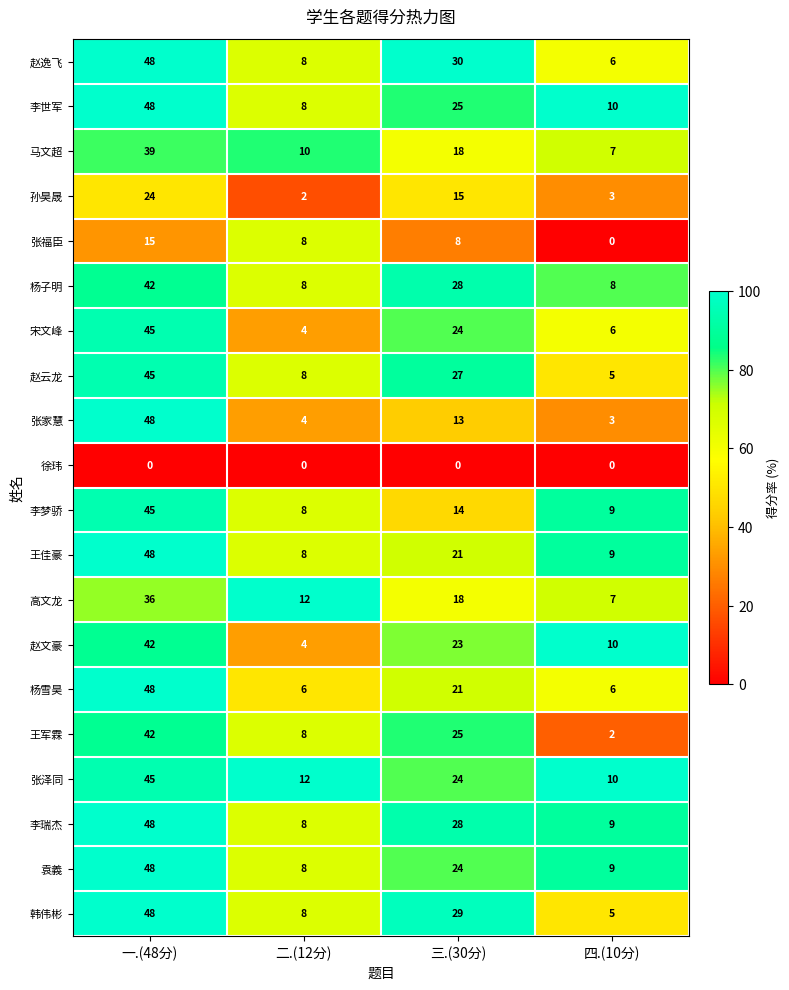

Which label corresponds to the largest value in the chart?

一.(48分)